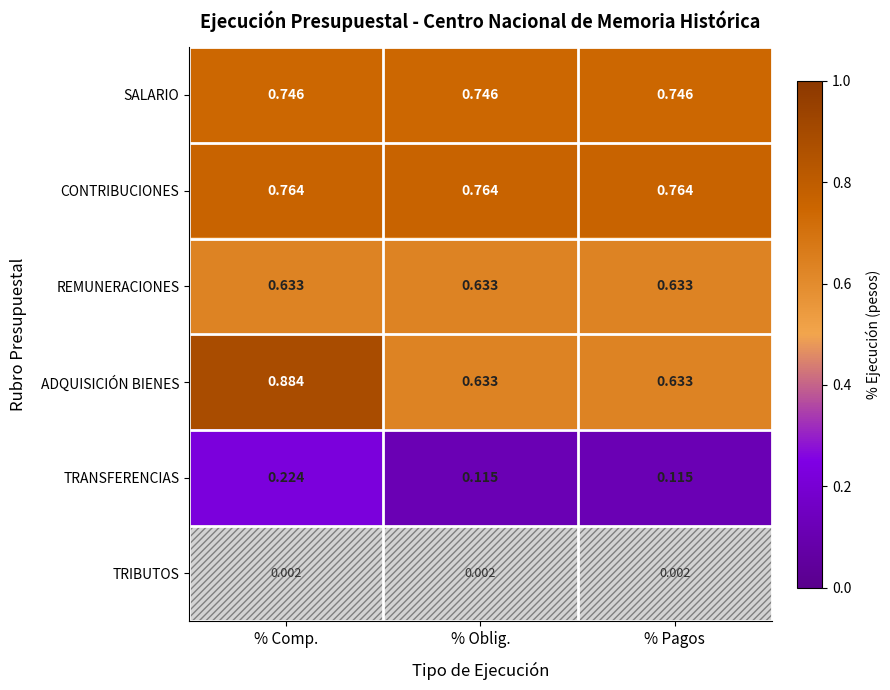

Which series changed the most between % Comp. and % Oblig.?

ADQUISICIÓN BIENES